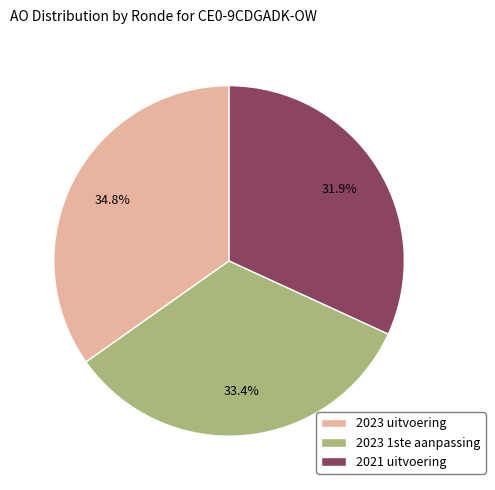

Does any single category account for the majority?

No